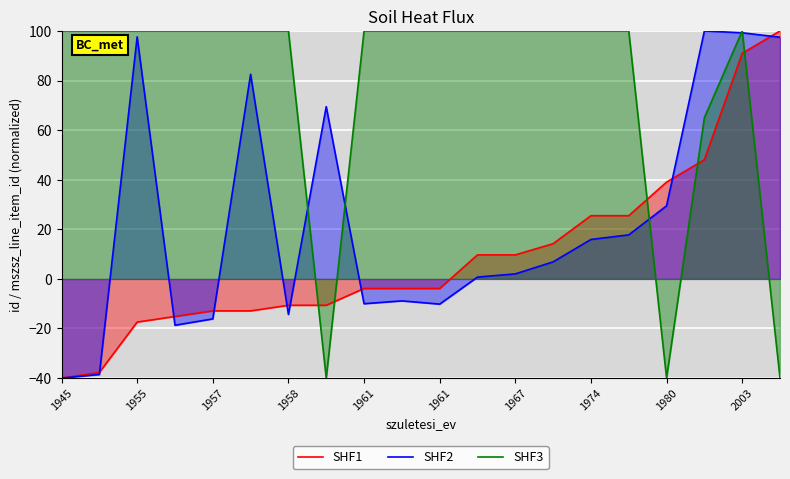

Does the chart display data point markers on the line(s)?

No